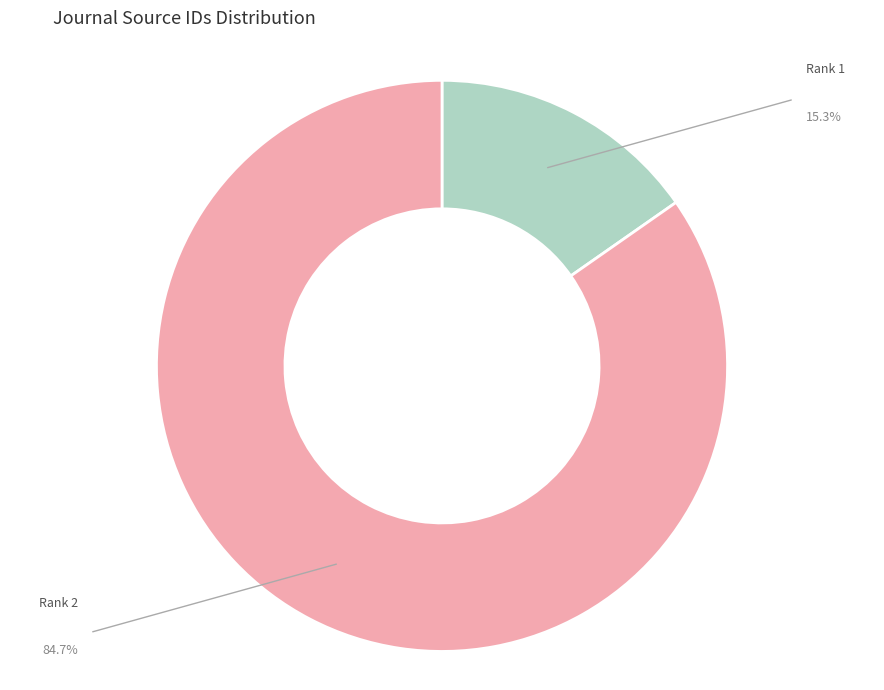

Is there a majority slice in this chart?

Yes